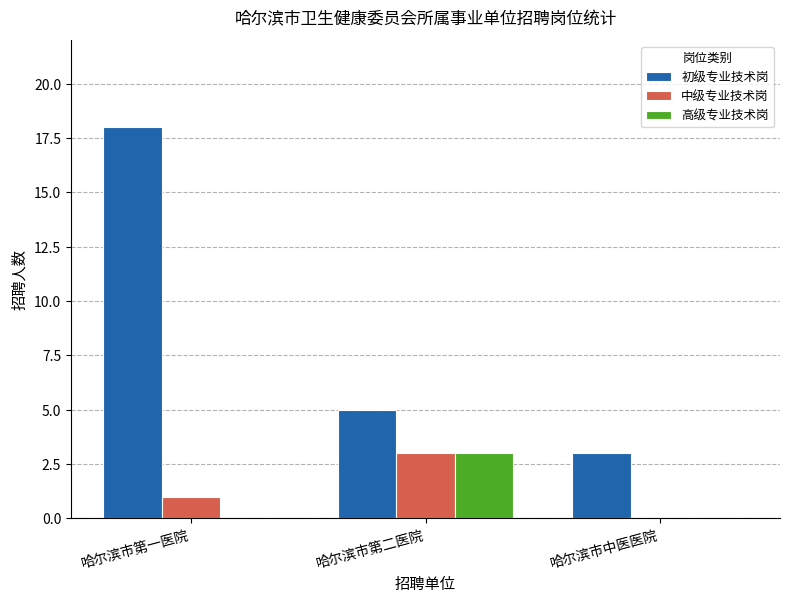

How many categories are shown in the chart?

3